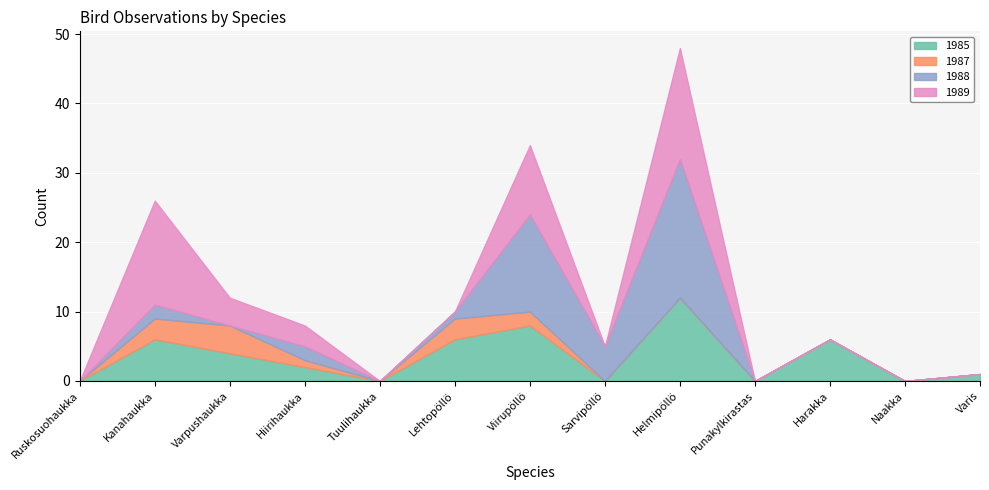

Which category has the highest value across all series?

Helmipöllö